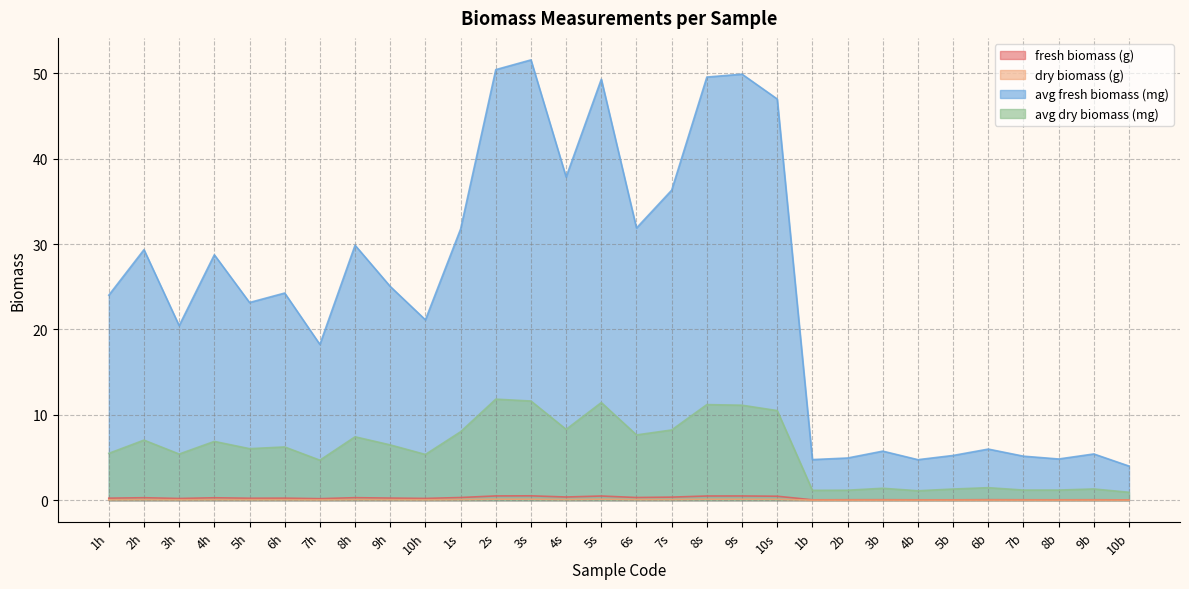

Where does the avg dry biomass (mg) series first go above 6?

2h